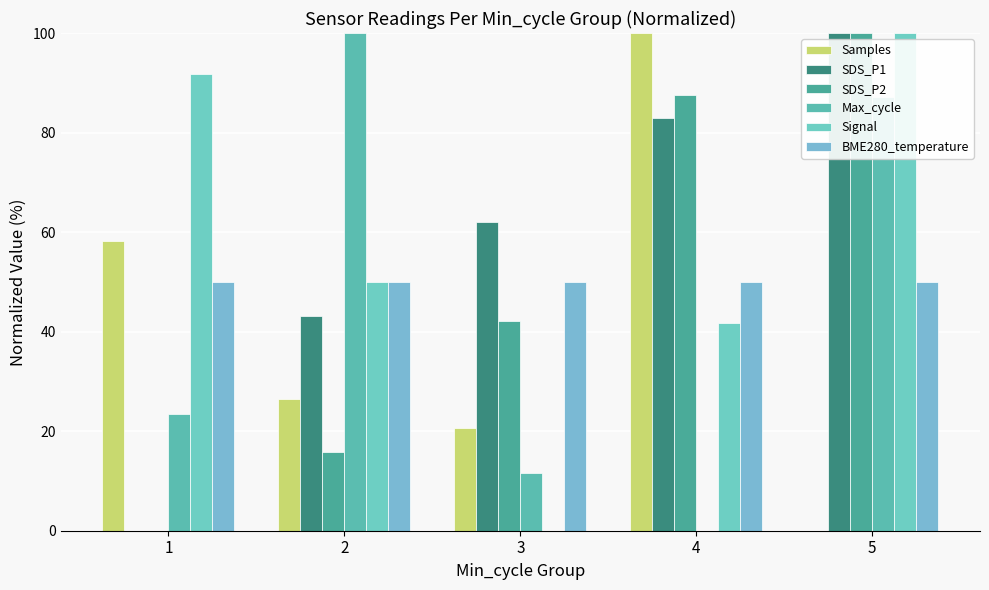

At which category is the sum across all series the highest?

5